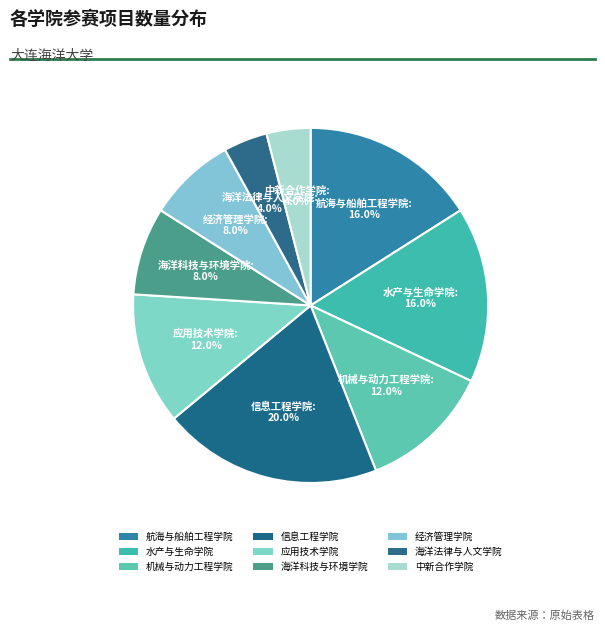

To the nearest percent, what is the difference between the largest and smallest slice percentages?

16%